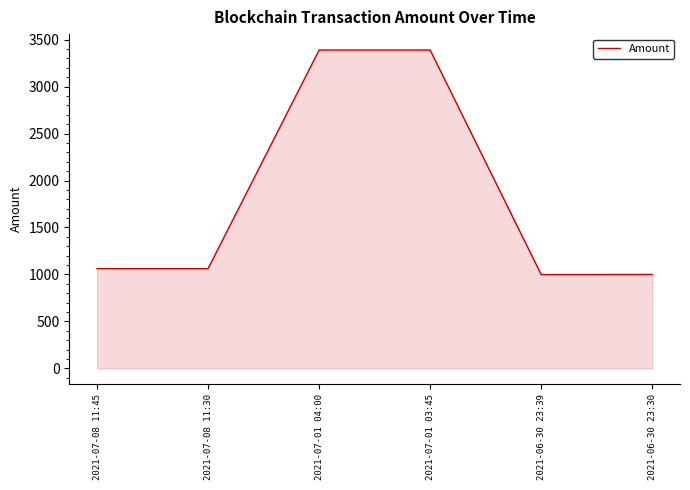

What is the maximum value shown in the chart?

3389.8